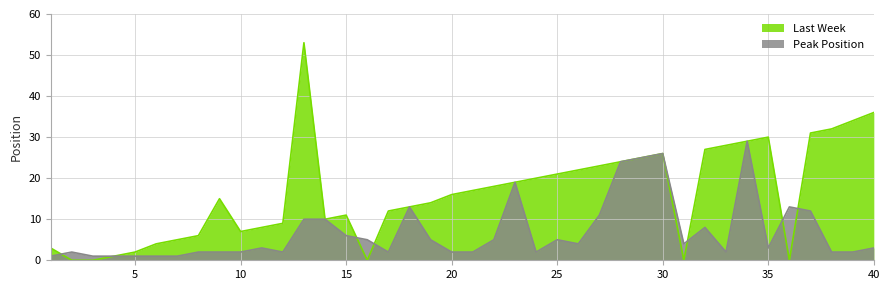

What is the value of the Peak Position point at the 18th from the left?

13